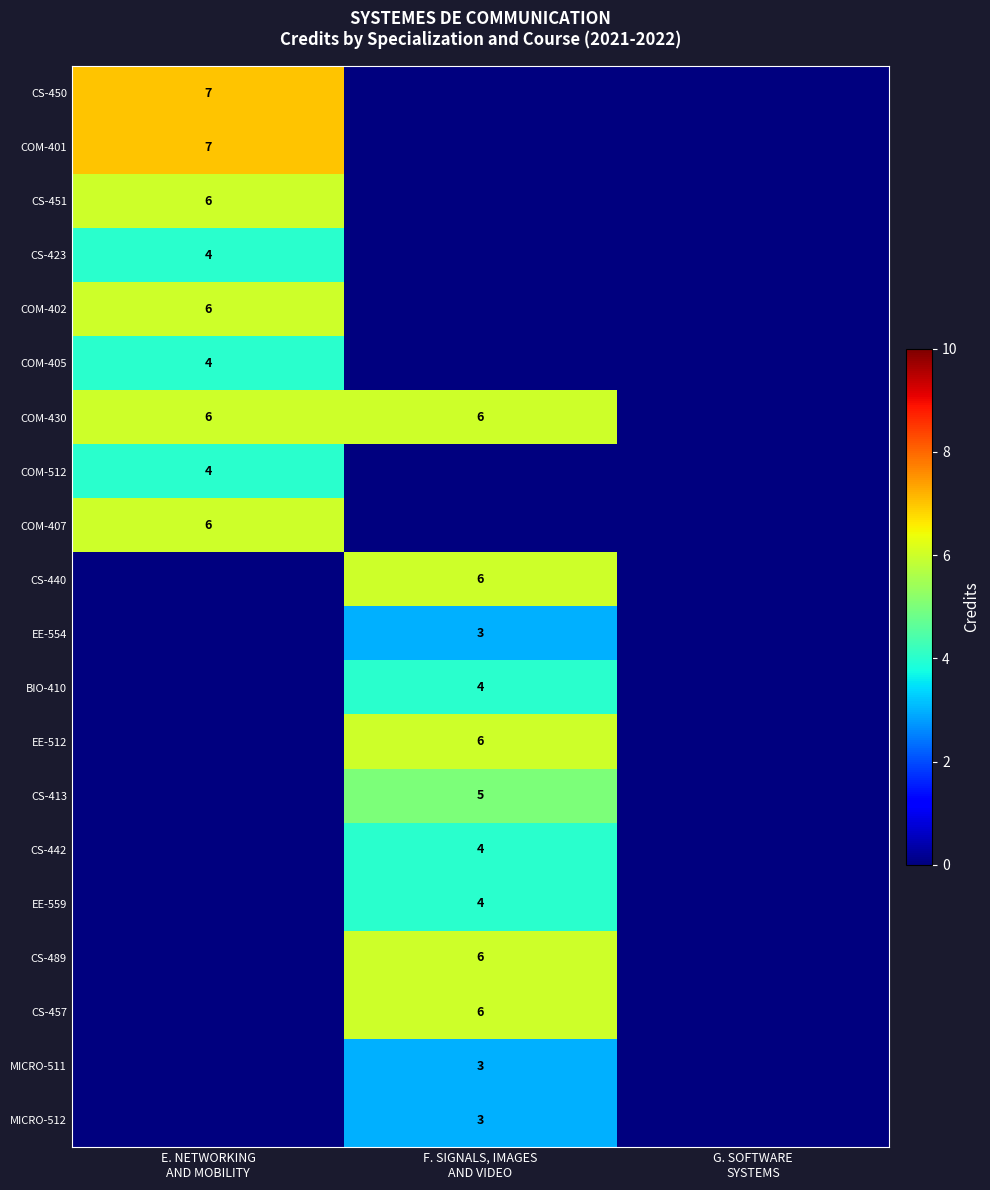

Which series has the largest total across all categories?

COM-430